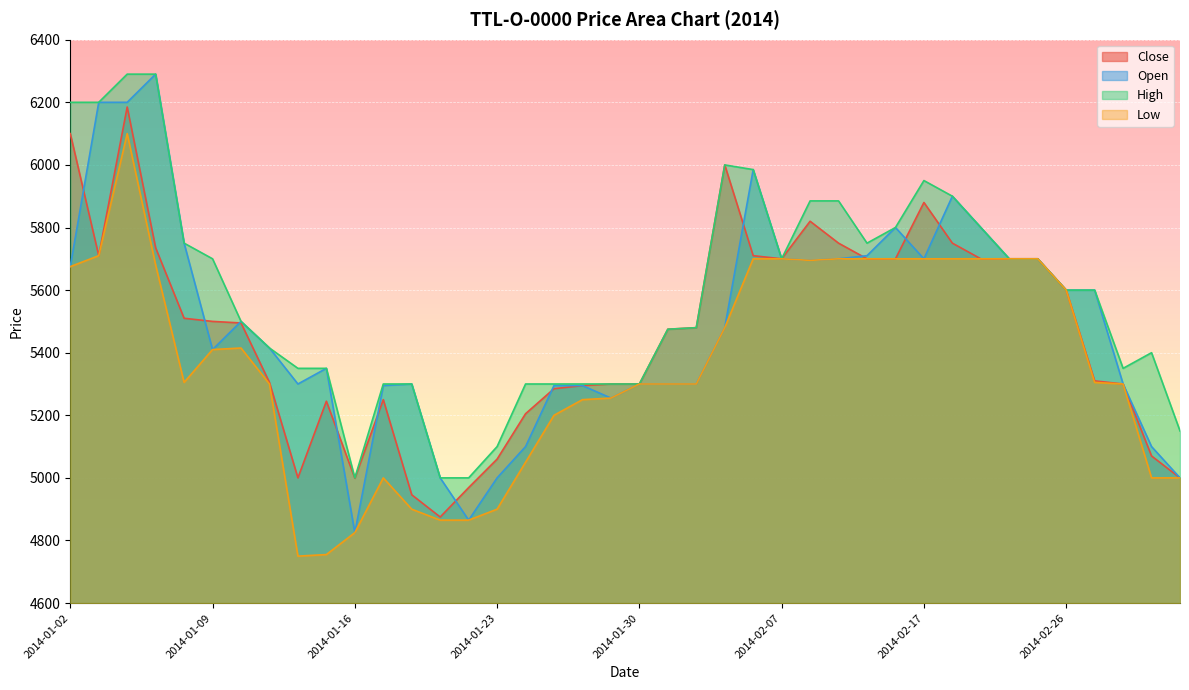

What is the label of the 23rd point from the left?

2014-02-04